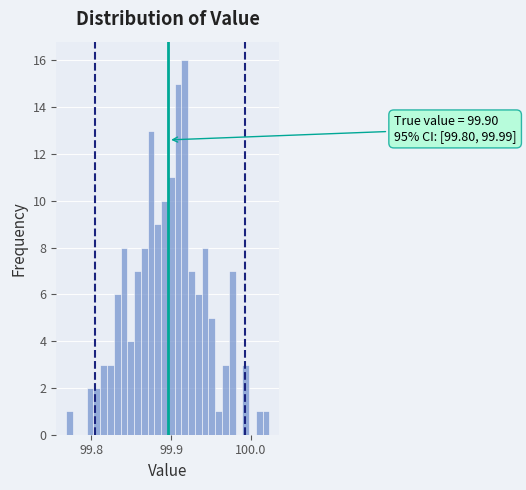

Read against the x-axis, roughly where is the centre of the tallest bar?

99.92